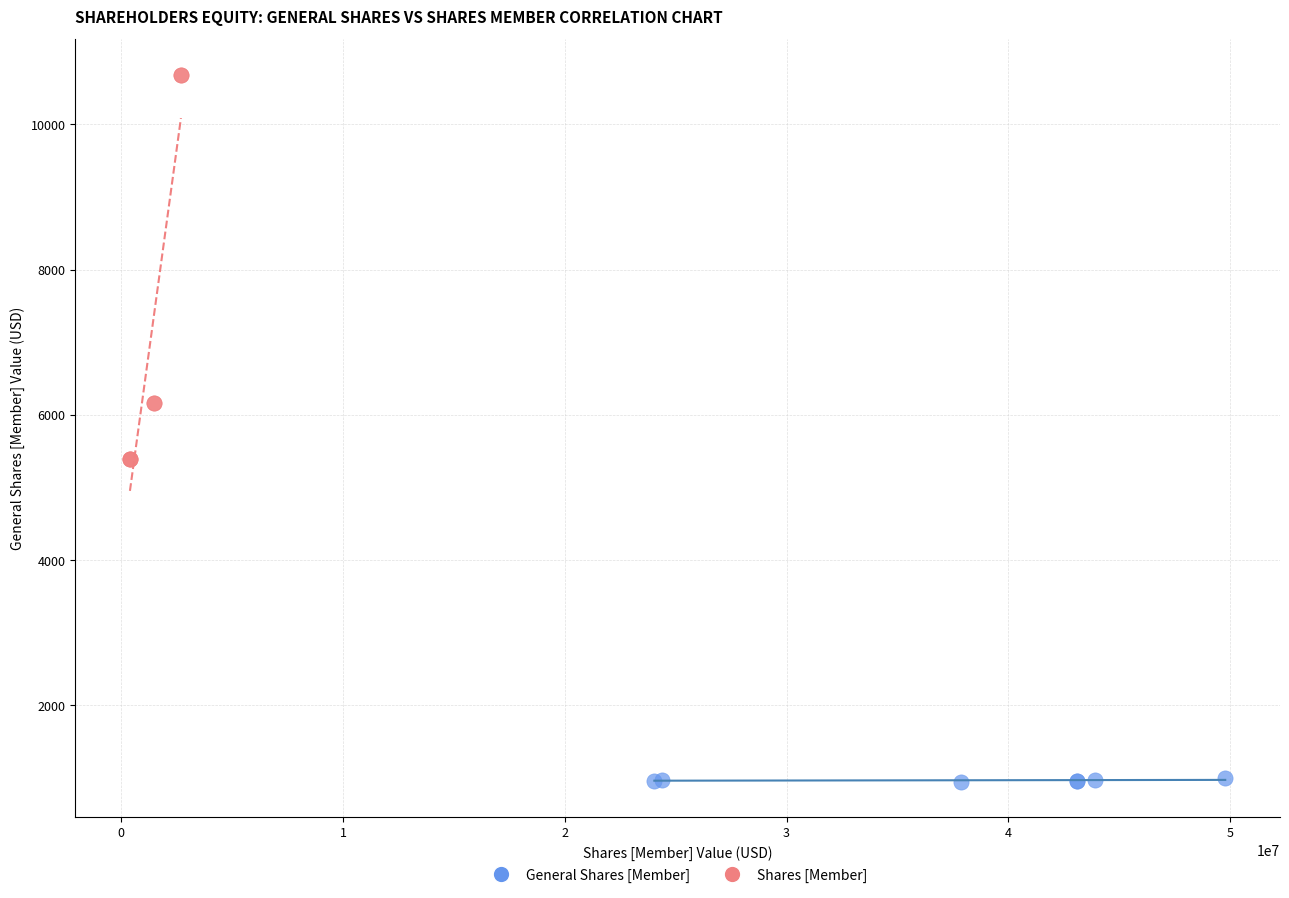

Which series contains the lowest Y value?

General Shares [Member]